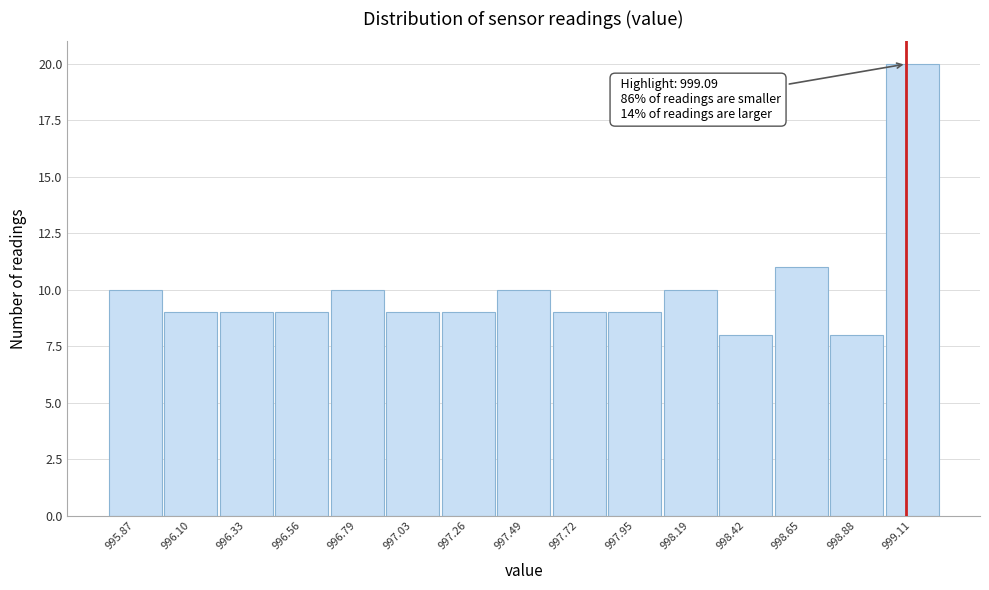

Over which range of the x-axis is the bar tallest?

999.00 to 999.25